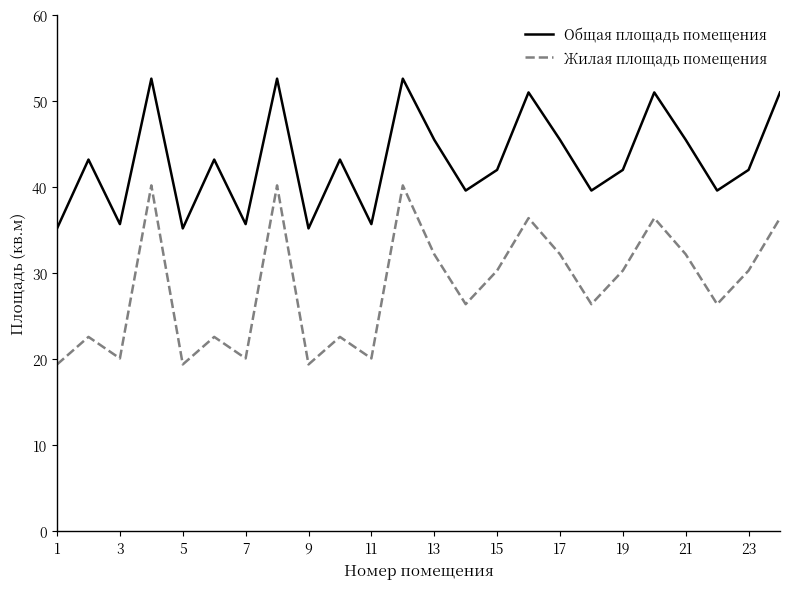

At how many categories does at least one series exceed 33?

24